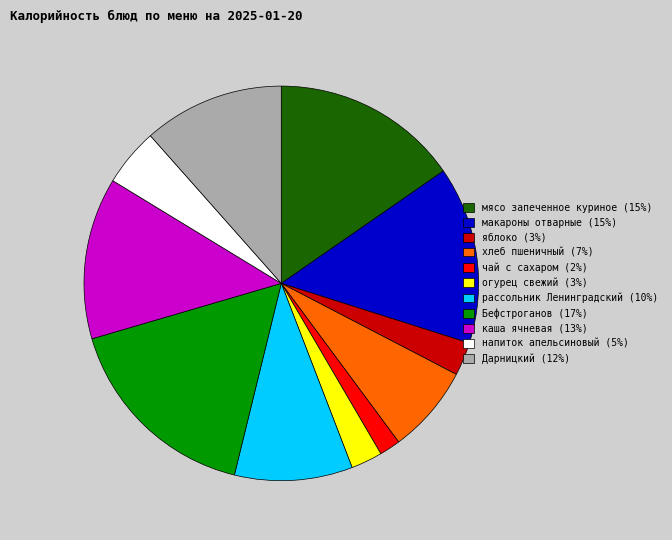

The каша ячневая (13%) slice represents 13% of the pie. True or false?

True